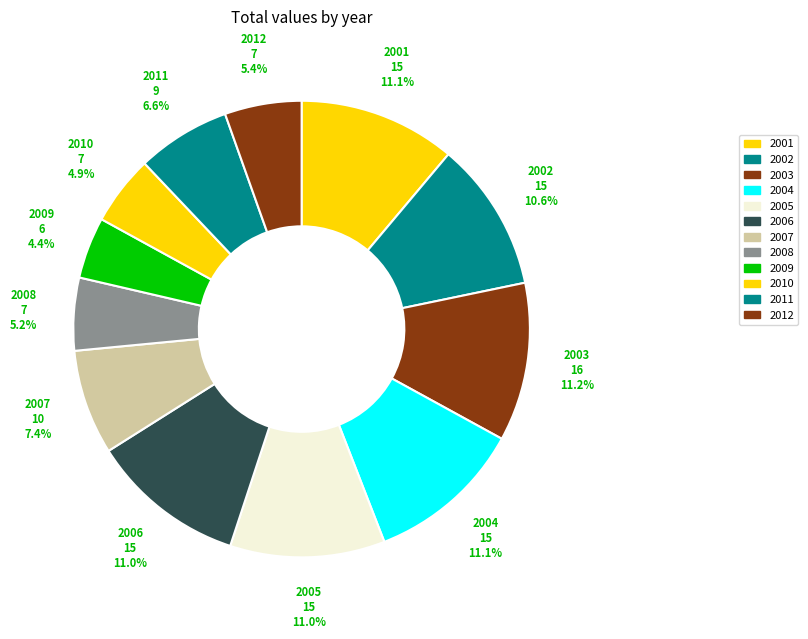

Combined, do 2005 and 2012 account for over 50%?

No